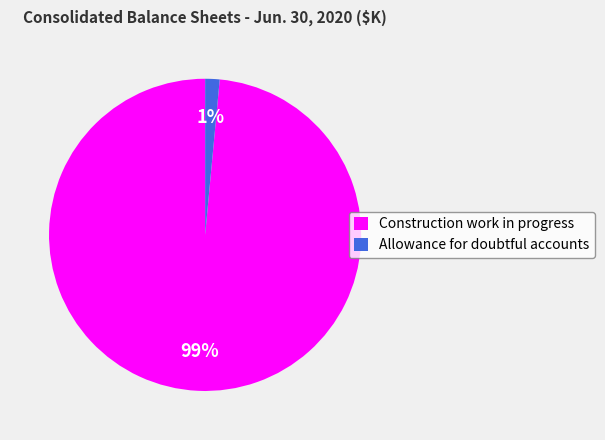

Which category has the biggest portion of the pie?

Construction work in progress